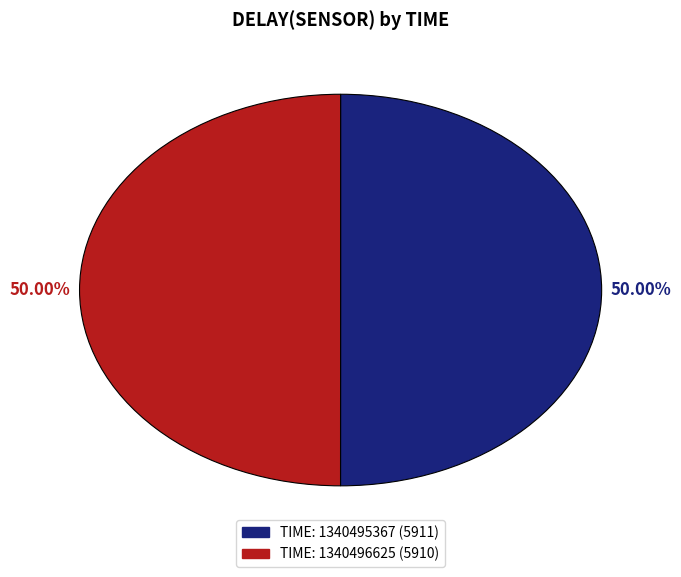

What is the smallest slice in the pie chart?

1340496625